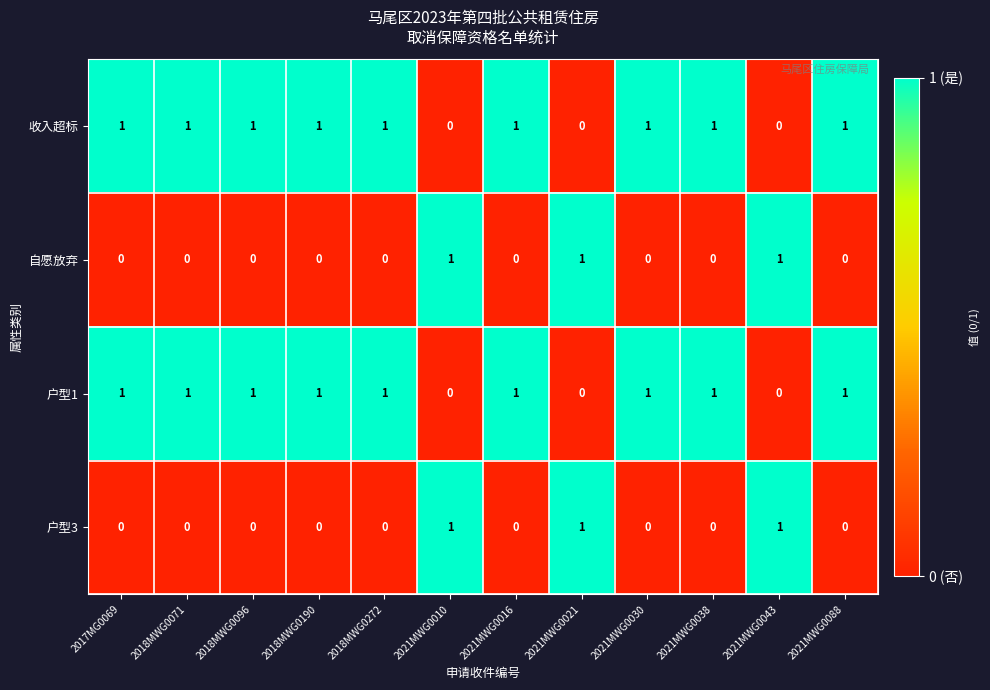

Is it true that 收入超标 equals 1 at 2017MG0069?

True